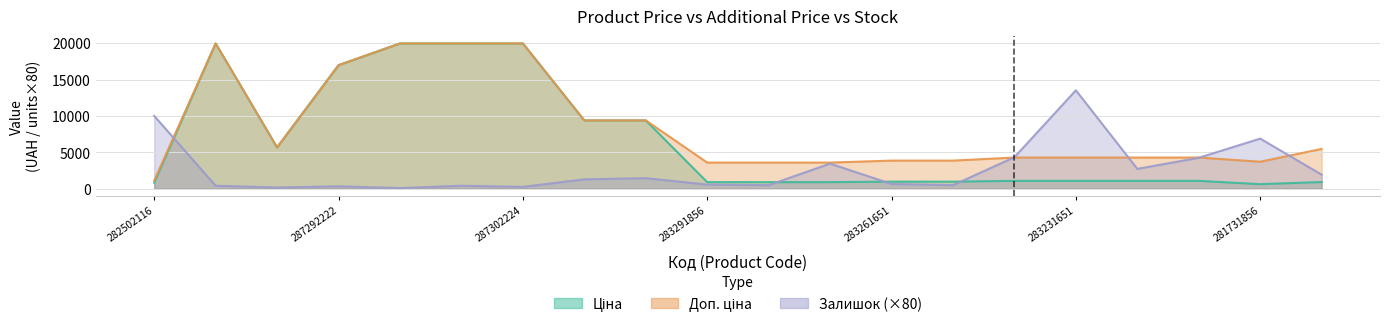

Reading left to right, extract all data points from this chart.

Ціна: 818.5	19964.2	5673.8	16976.3	19964.2	19964.2	19964.2	9384.0	9384.0	895.9	895.9	895.9	963.5	963.5	1069.8	1069.8	1069.8	1069.8	617.0	910.4
Доп. ціна: 1109.2	19964.2	5673.8	16976.3	19964.2	19964.2	19964.2	9384.0	9384.0	3583.6	3583.6	3583.6	3854.0	3854.0	4279.1	4279.1	4279.1	4279.1	3701.9	5462.3
Залишок: 10000.0	400.0	160.0	320.0	80.0	400.0	240.0	1280.0	1440.0	560.0	480.0	3440.0	640.0	480.0	4320.0	13520.0	2720.0	4240.0	6880.0	1920.0